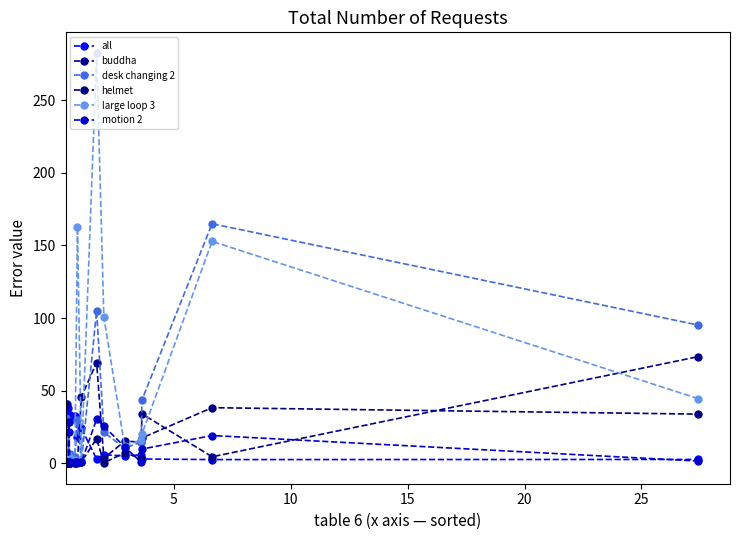

How many data points in desk changing 2 are less than 21?

8